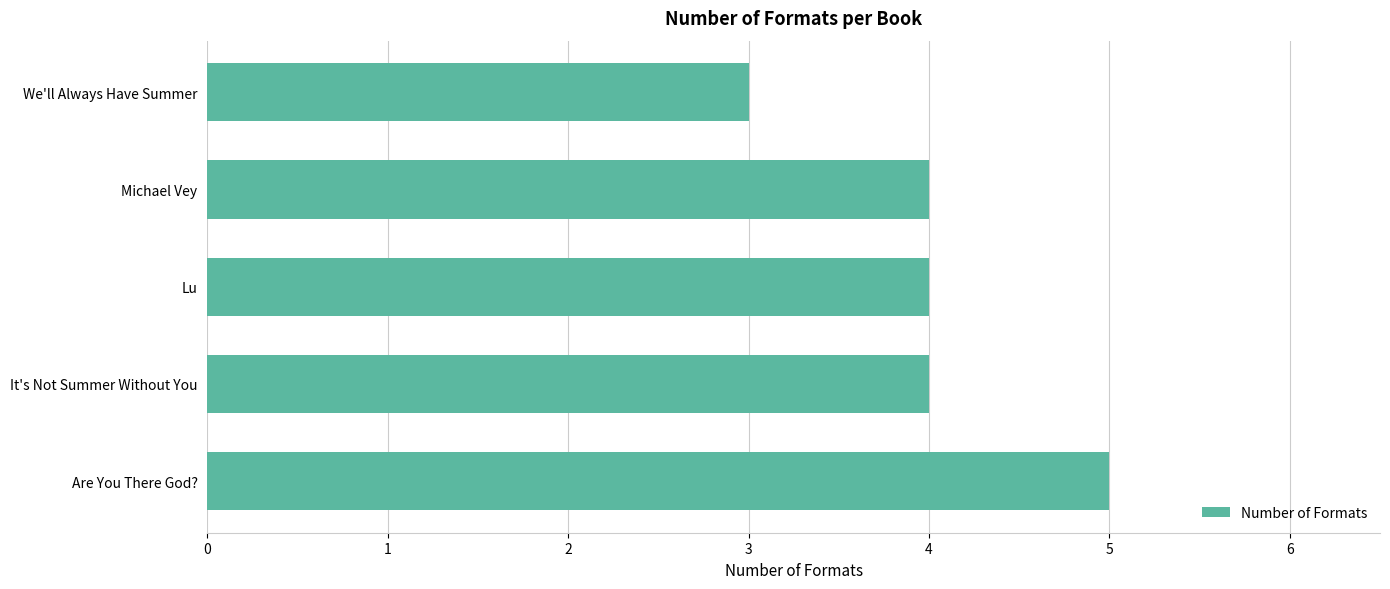

How many values are between 4 and 5?

4